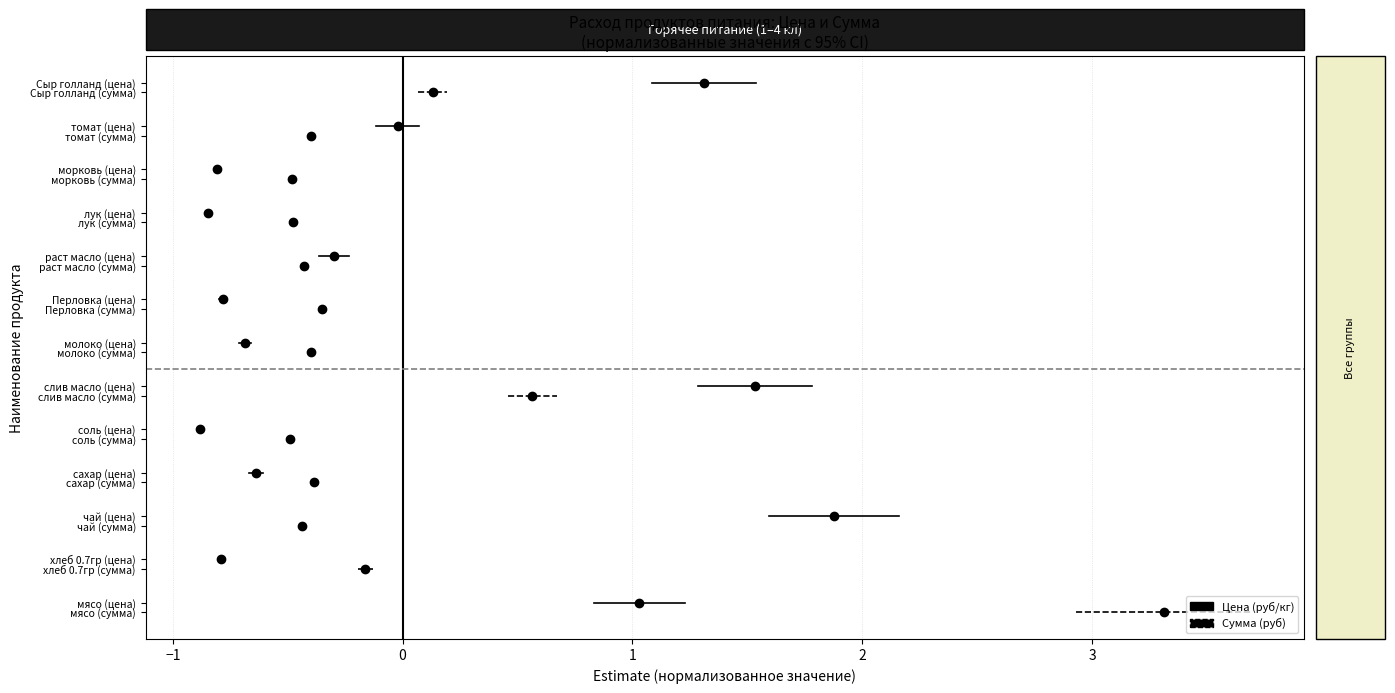

The value of Цена (руб/кг) at −1 is 0.4. True or false?

False